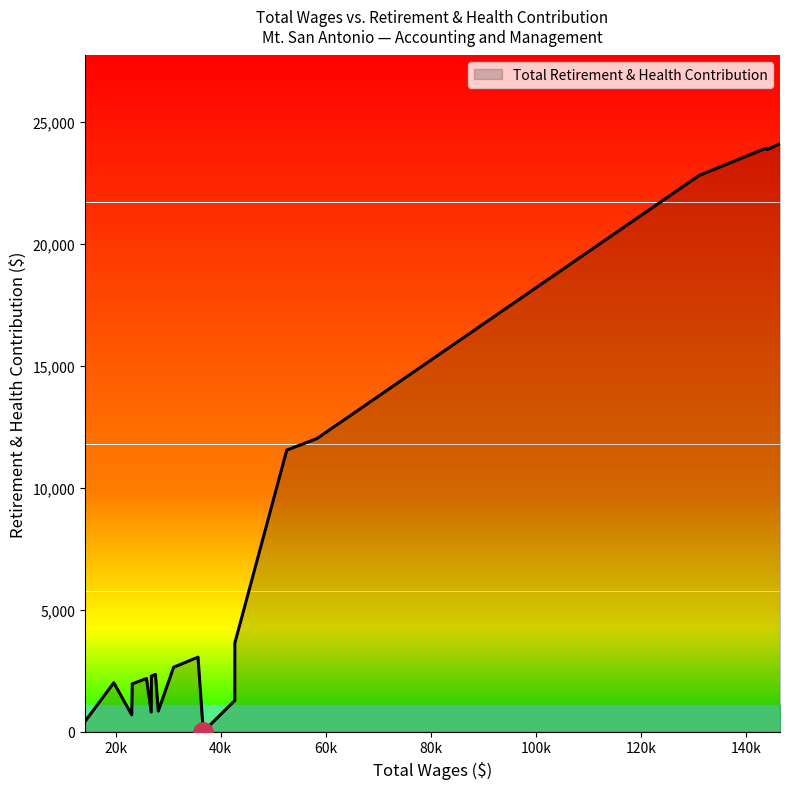

Count the number of values greater than 2347.

9